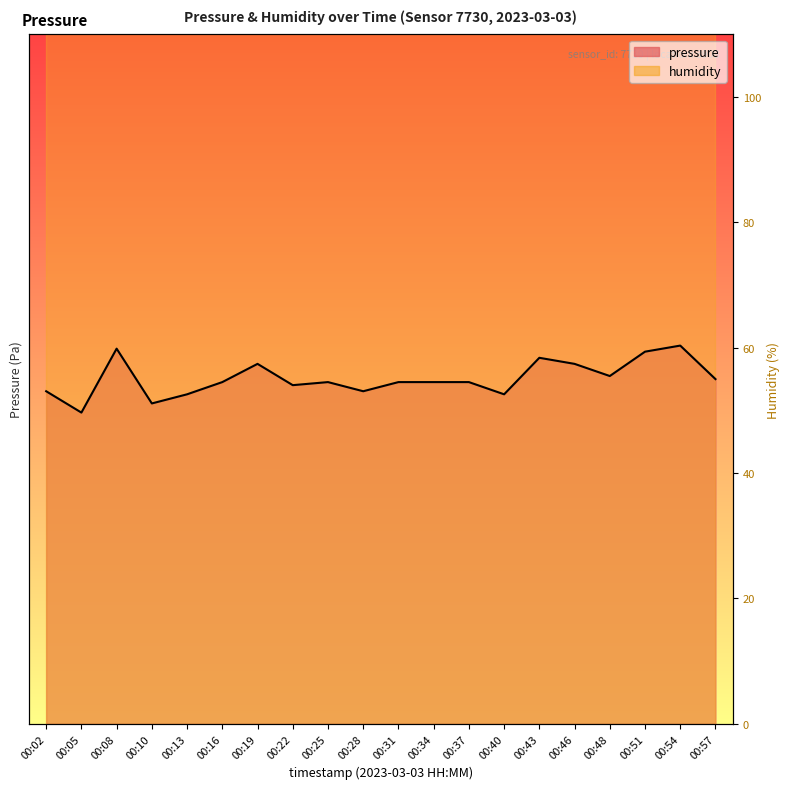

Which category has the lowest value across all series?

00:05